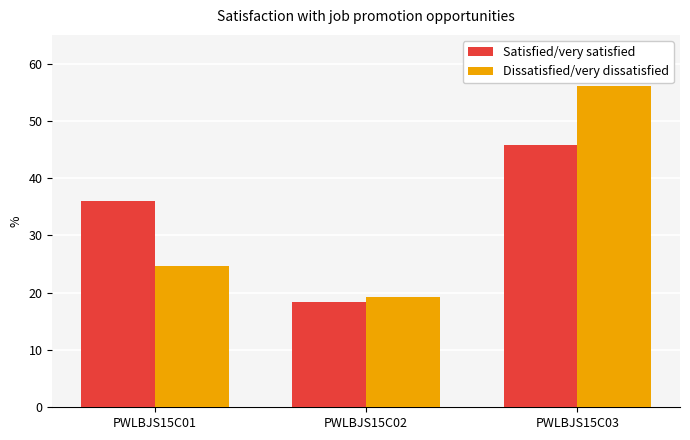

What are all the series names shown in the legend?

Satisfied/very satisfied, Dissatisfied/very dissatisfied